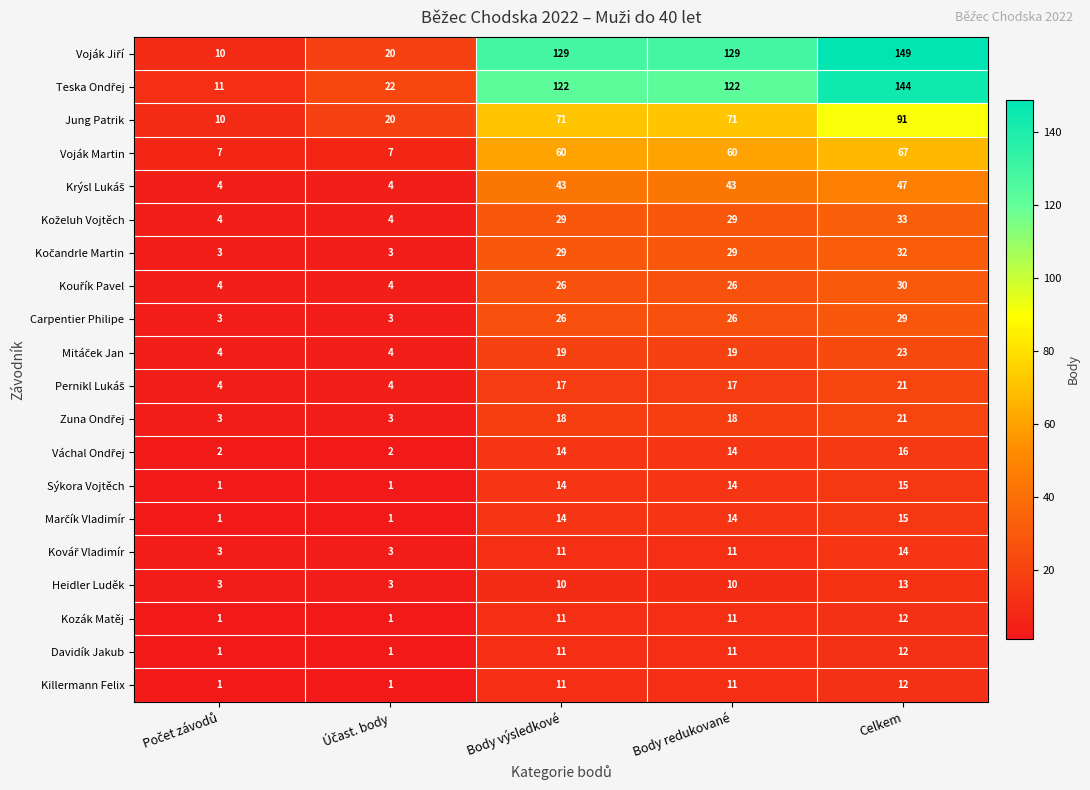

What is the greatest value displayed?

149